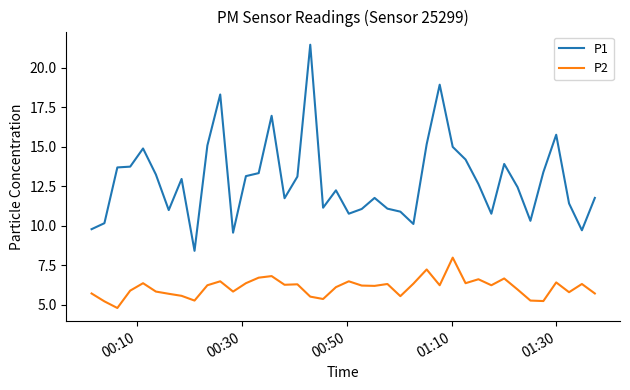

Which series has the largest range (max minus min)?

P1